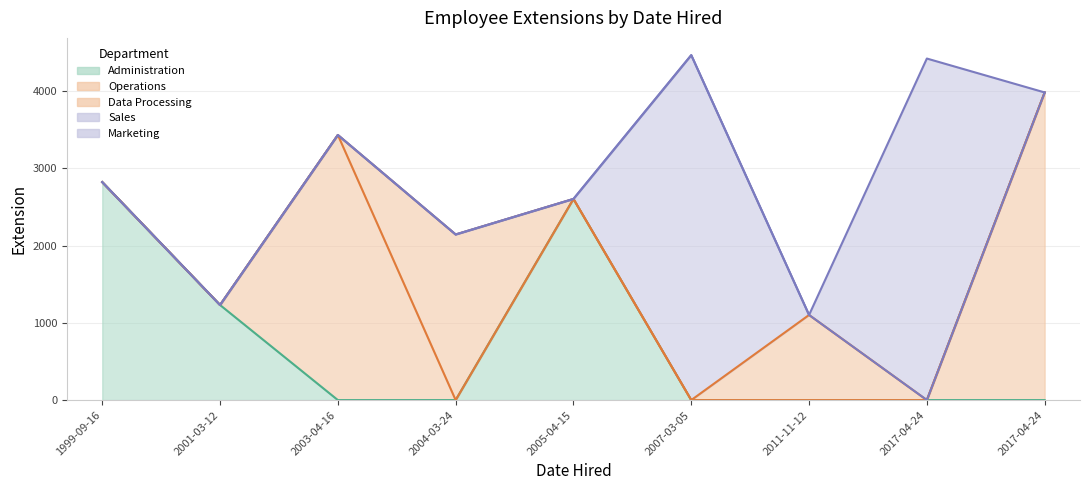

Approximately how many times larger is the value at 2001-03-12 compared to 2017-04-24?

0.3